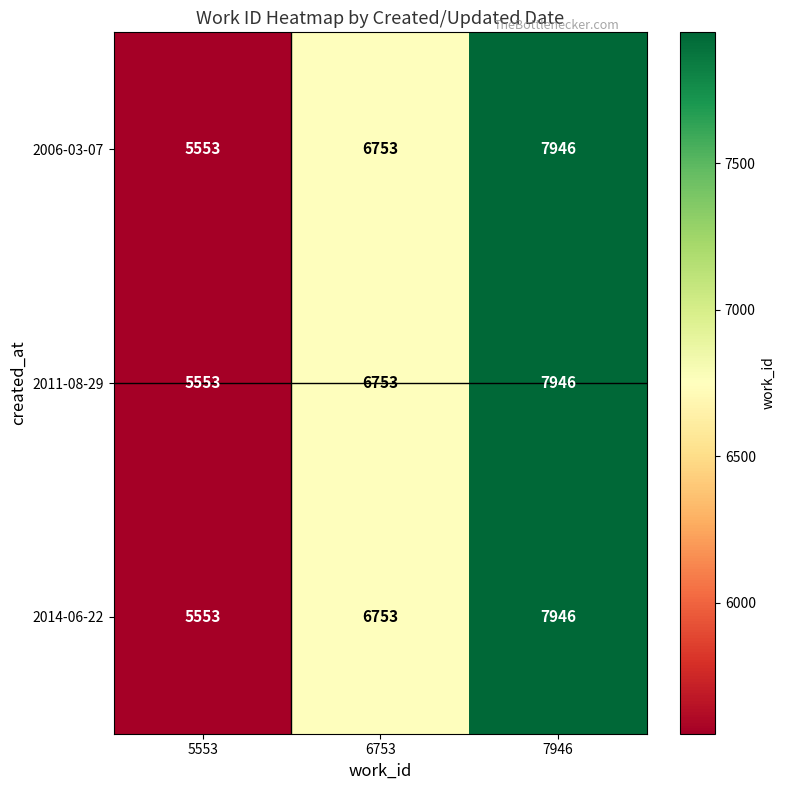

Reading left to right, transcribe all the data shown in this chart.

2006-03-07: 5553=5553	6753=6753	7946=7946
2011-08-29: 5553=5553	6753=6753	7946=7946
2014-06-22: 5553=5553	6753=6753	7946=7946